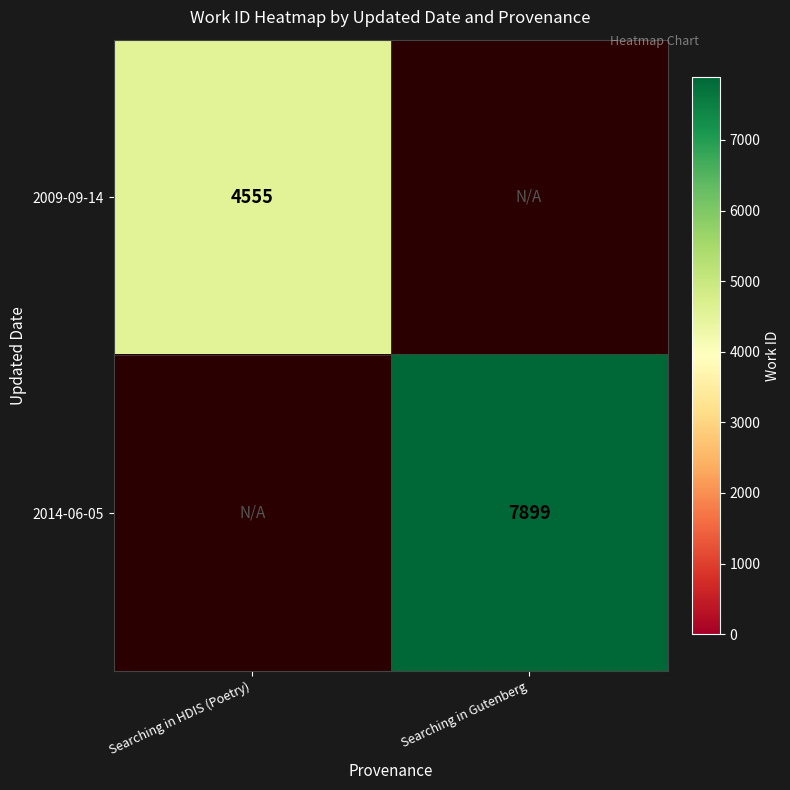

At which category does the chart reach its minimum across all series?

Searching in HDIS (Poetry)